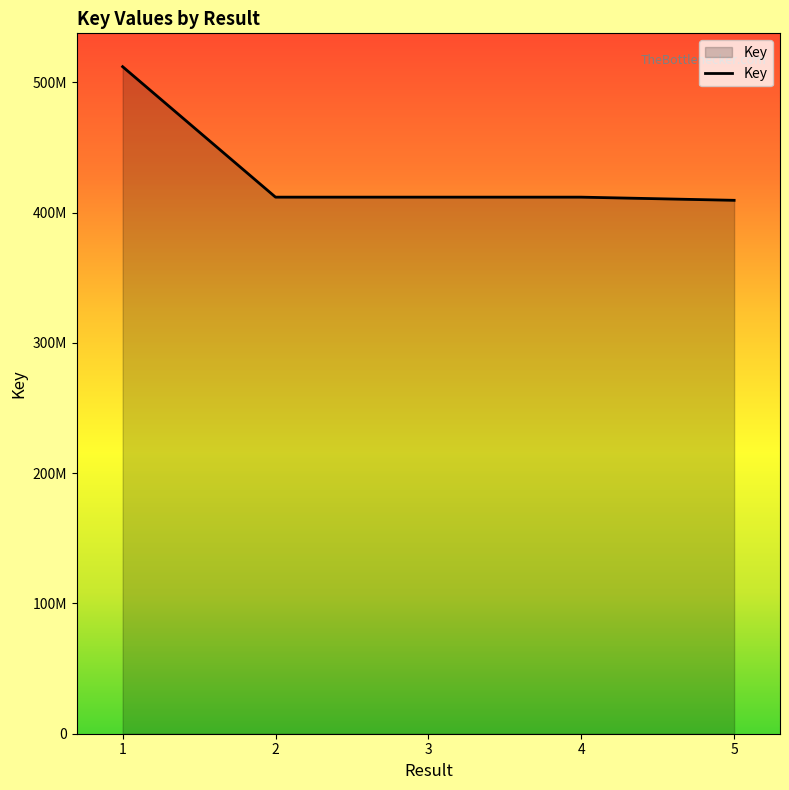

Does the chart have visible grid lines?

No